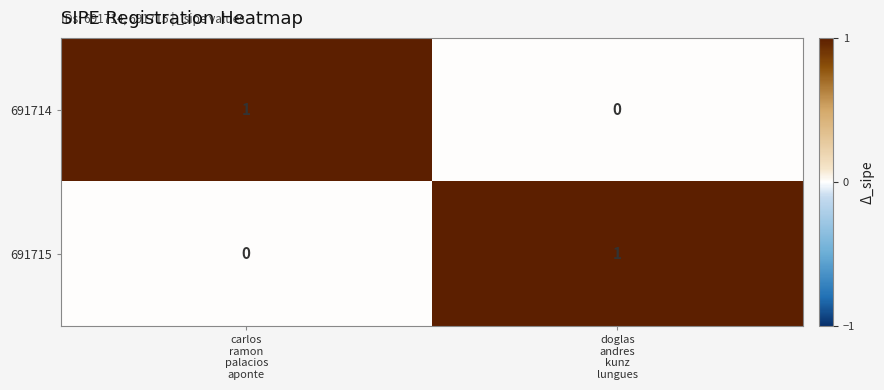

Reading right to left, extract all data points from this chart.

691714: 0	1
691715: 1	0